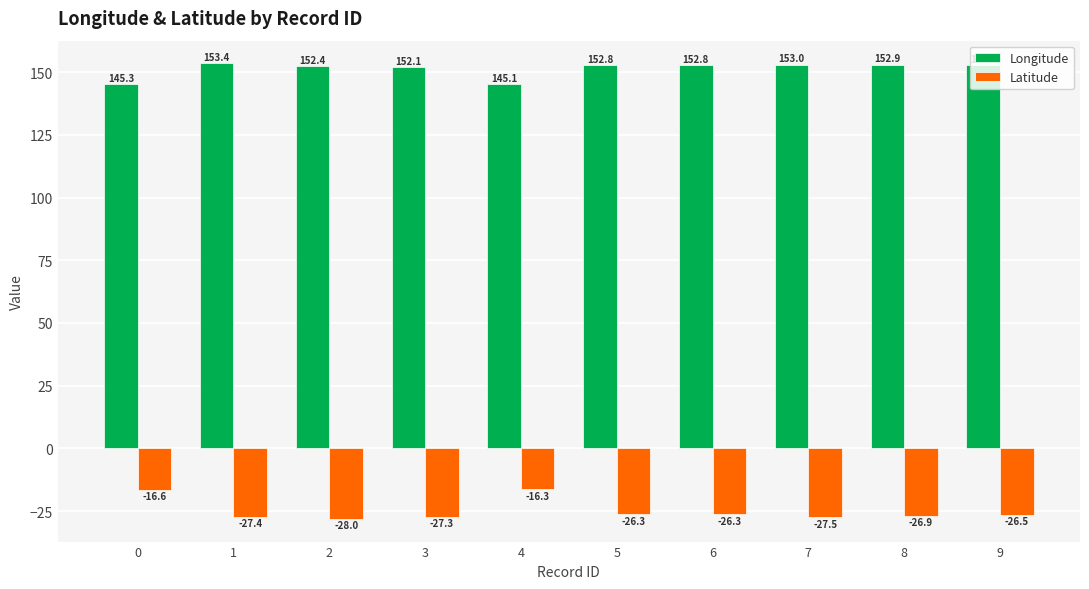

What are all the series names shown in the legend?

Longitude, Latitude